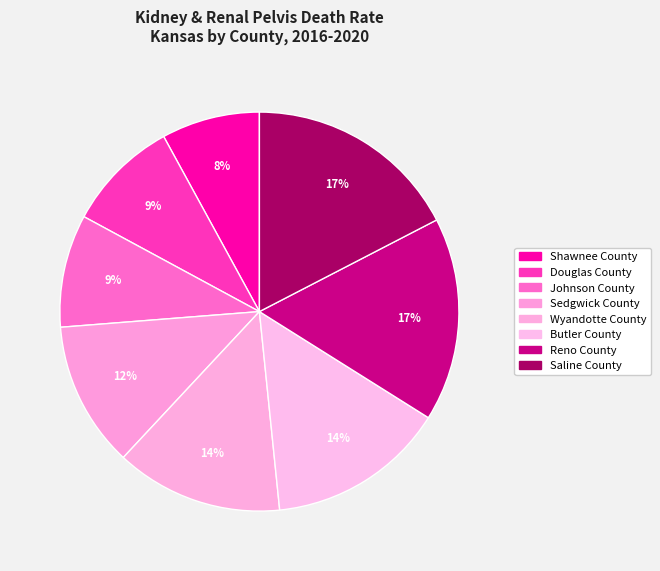

How many slices are in this pie chart?

8